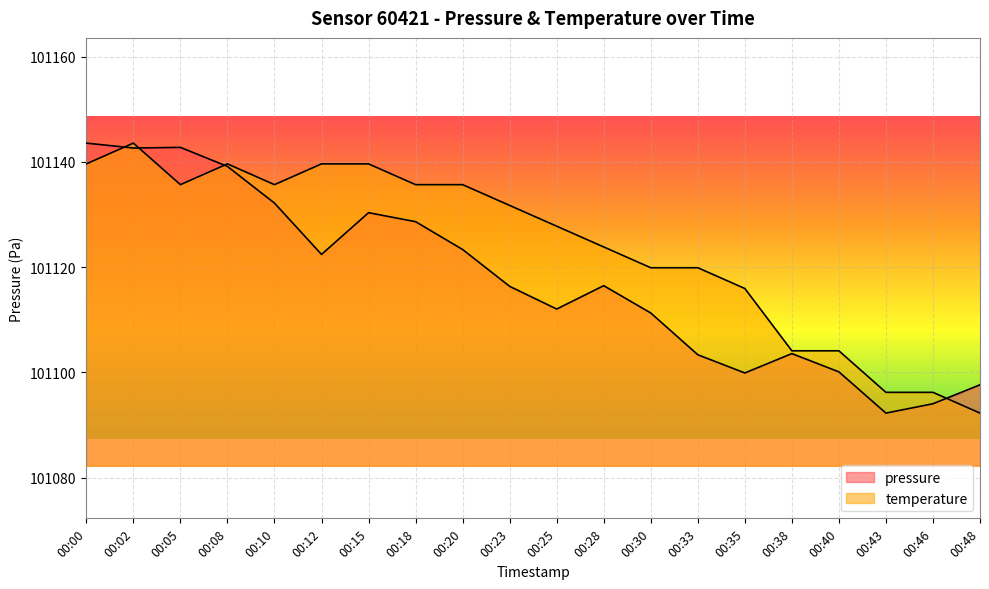

How many interior local peaks does the temperature series have?

2